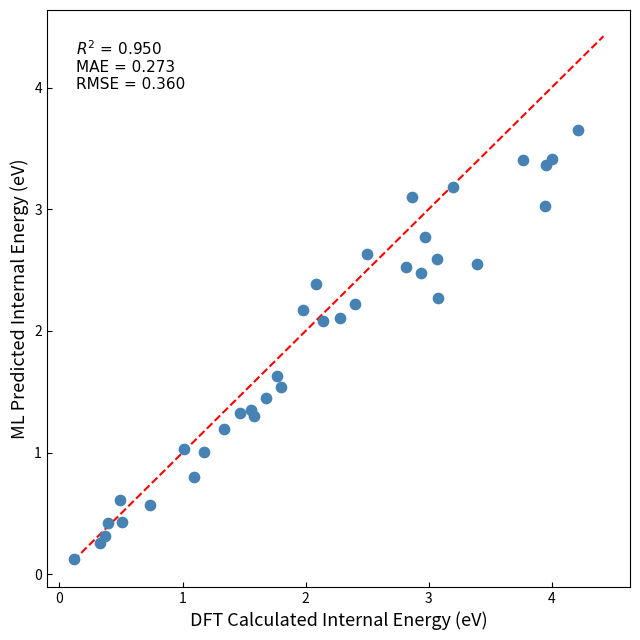

What is the range of X values (max minus min)?

4.1